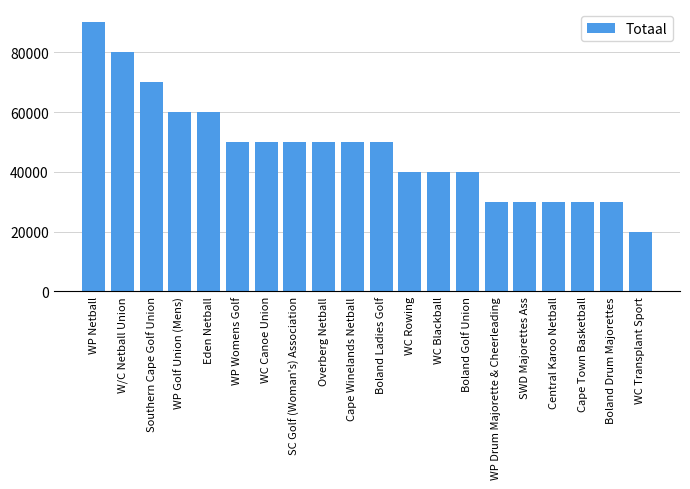

At which label does the data first exceed 50000?

WP Netball